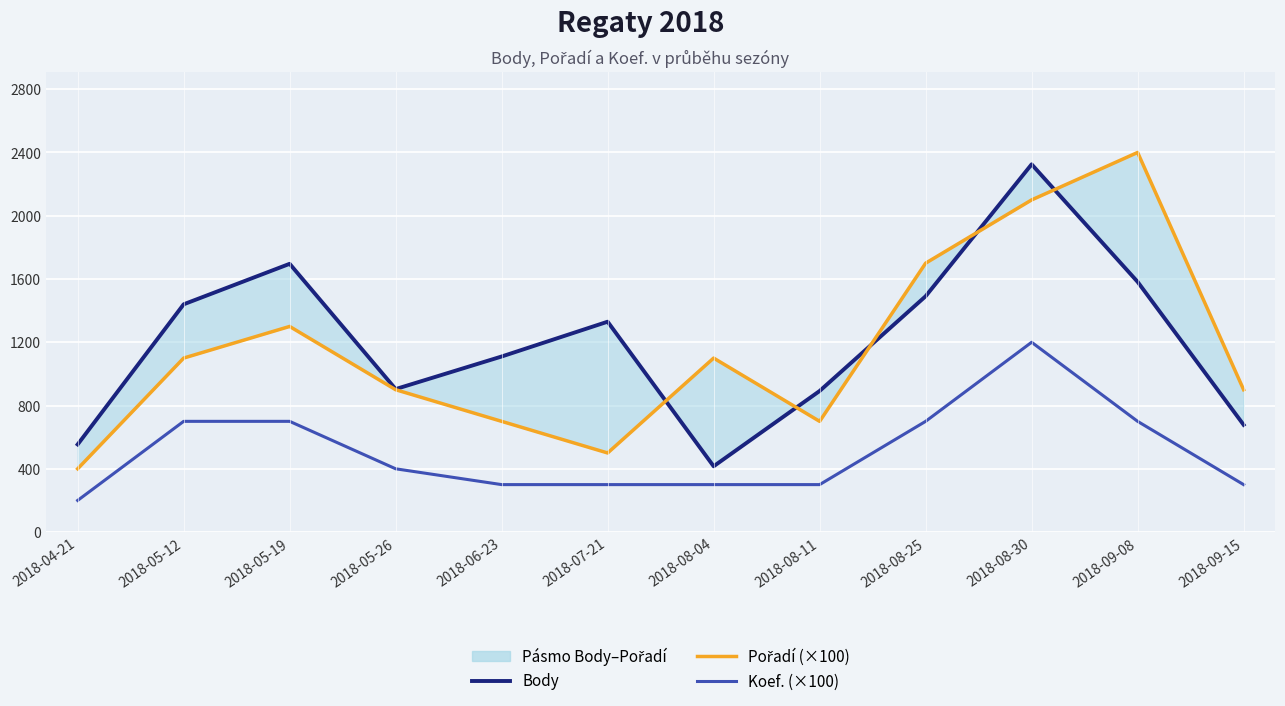

How many distinct data groups are displayed?

3